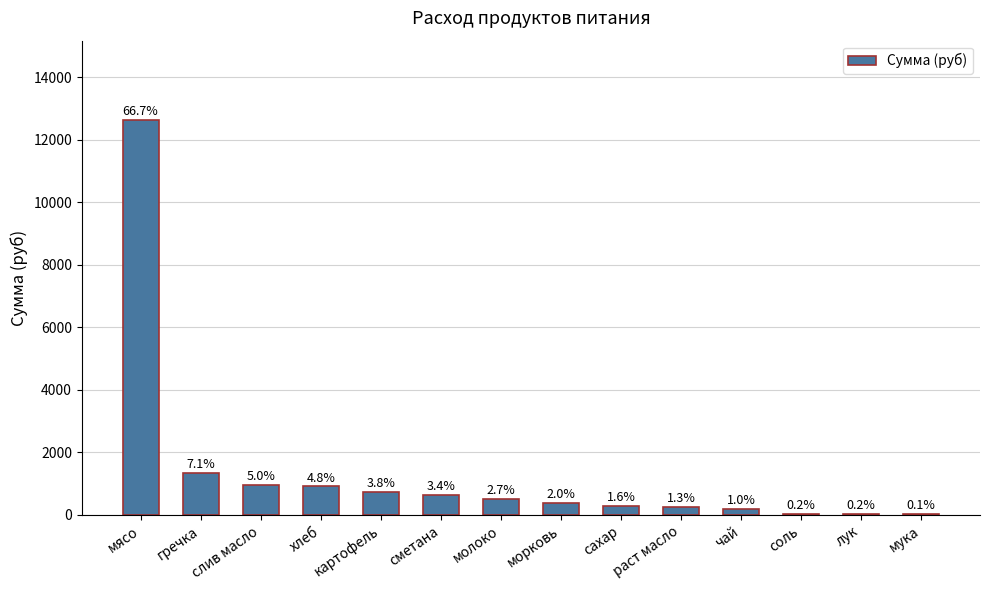

The value at морковь is 388.1. True or false?

True